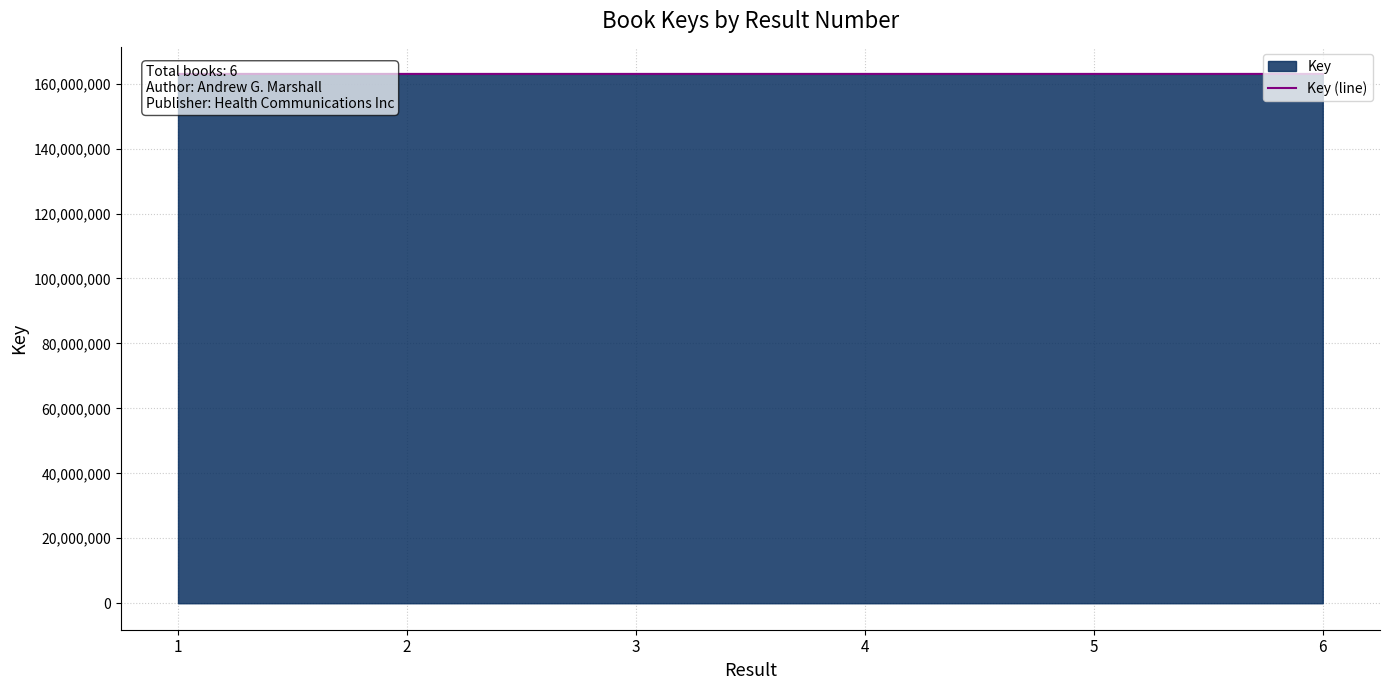

Read the value at 6.

162978261